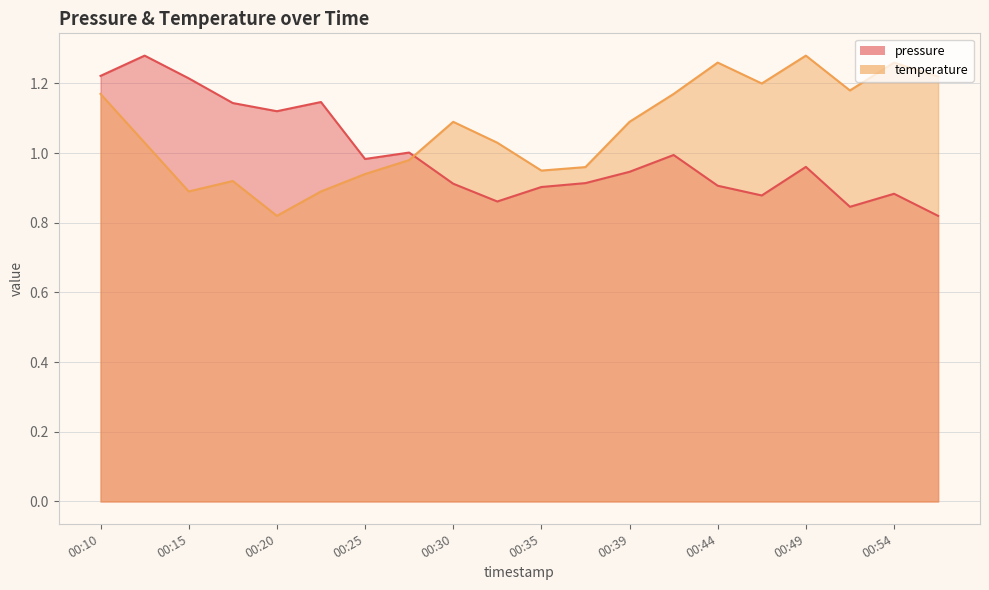

What are all the series names shown in the legend?

pressure, temperature